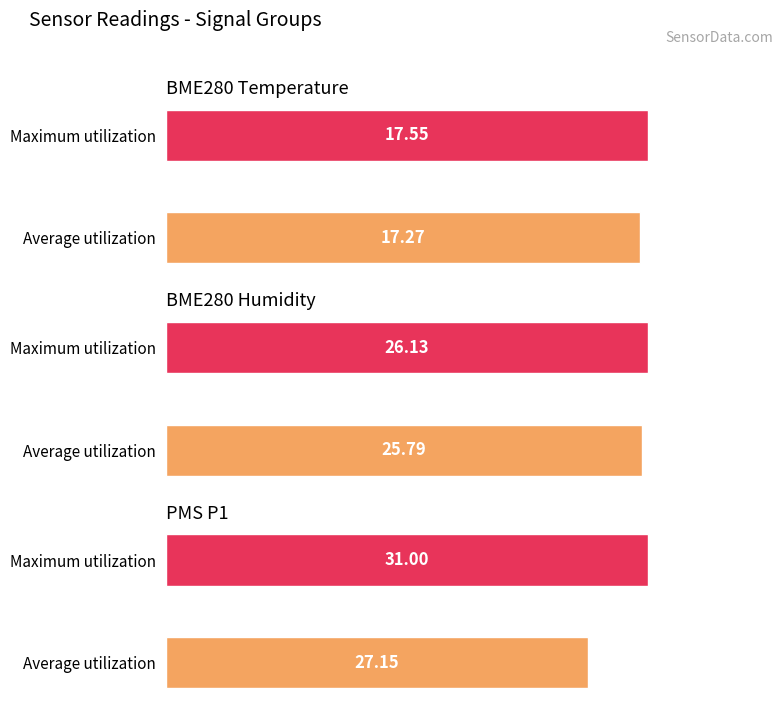

What is the value of the BME280 Humidity bar at the 2nd from the left?

26.1